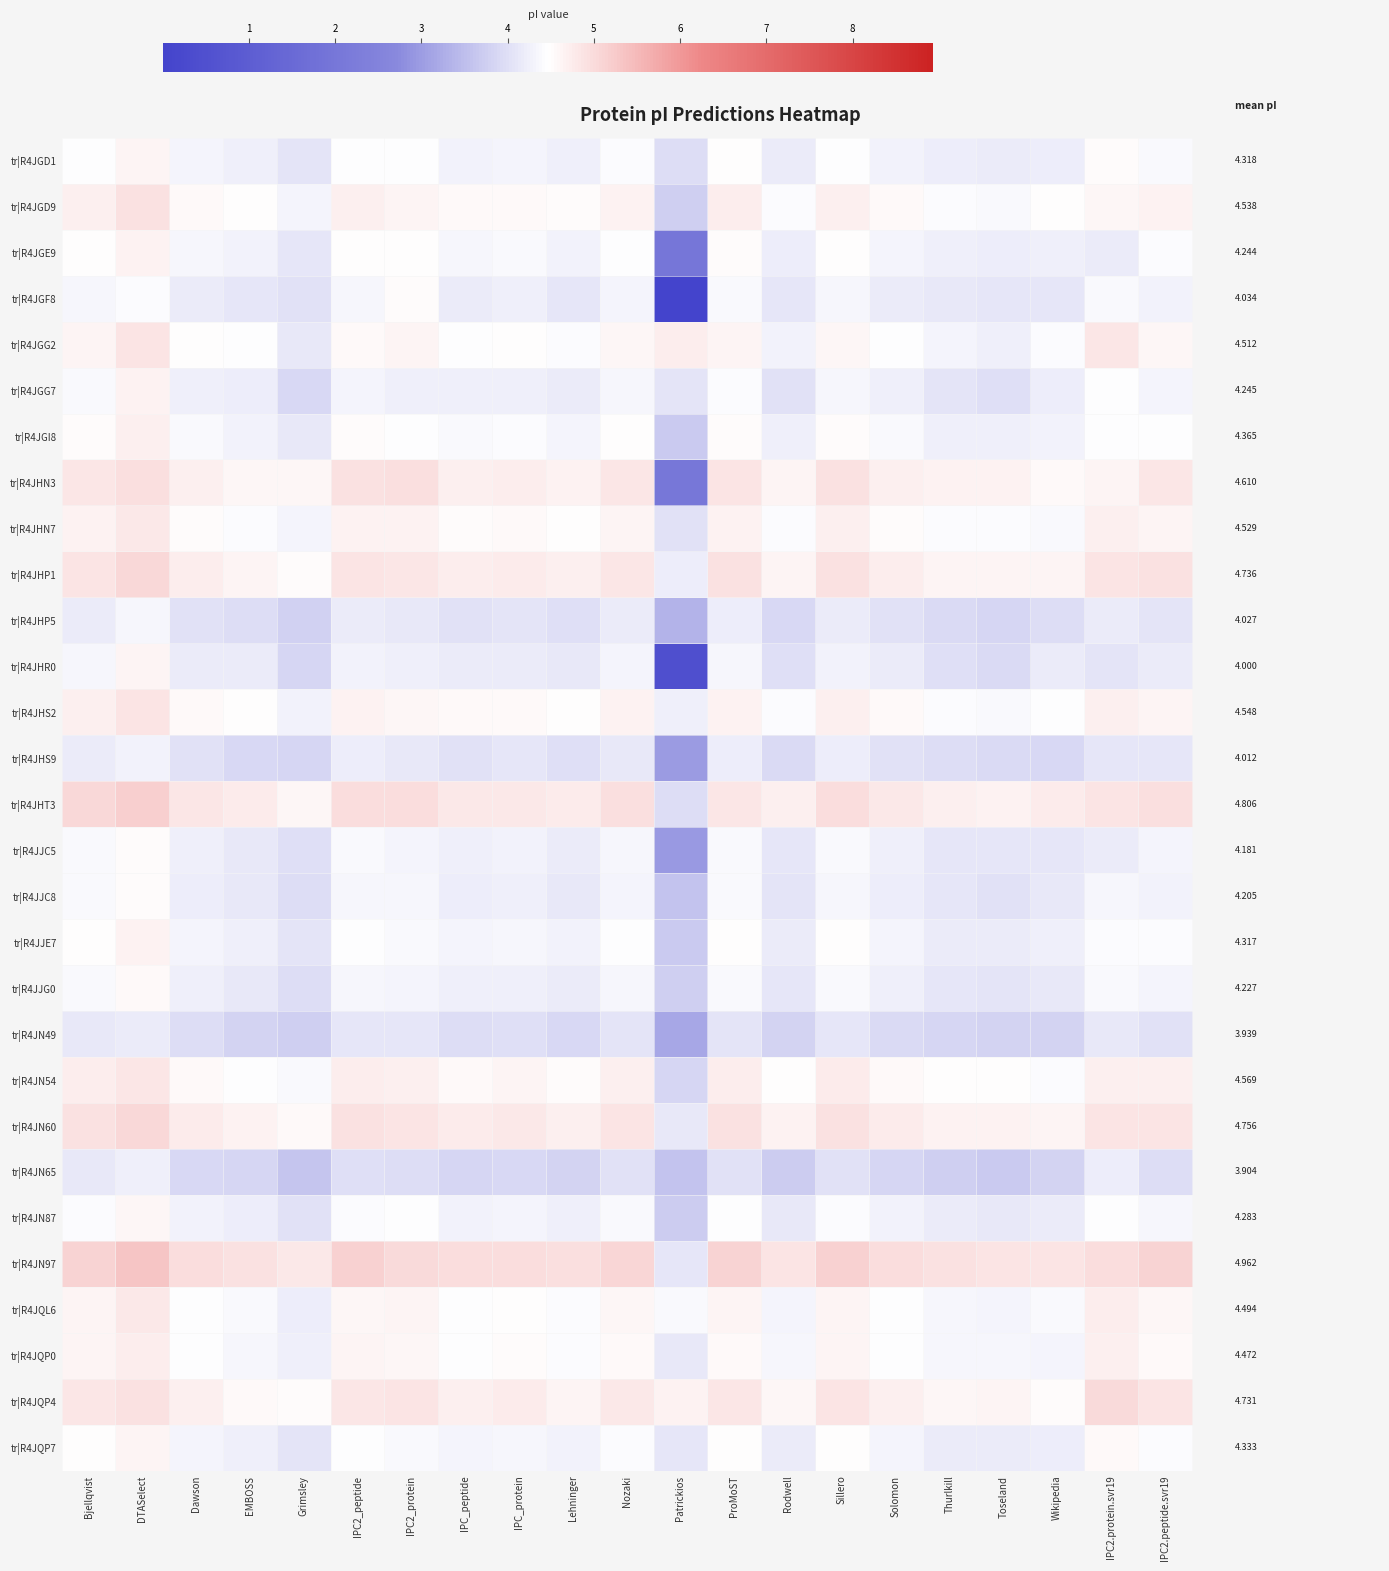

Is it true that tr|R4JJC8 equals 2.3 at Solomon?

False